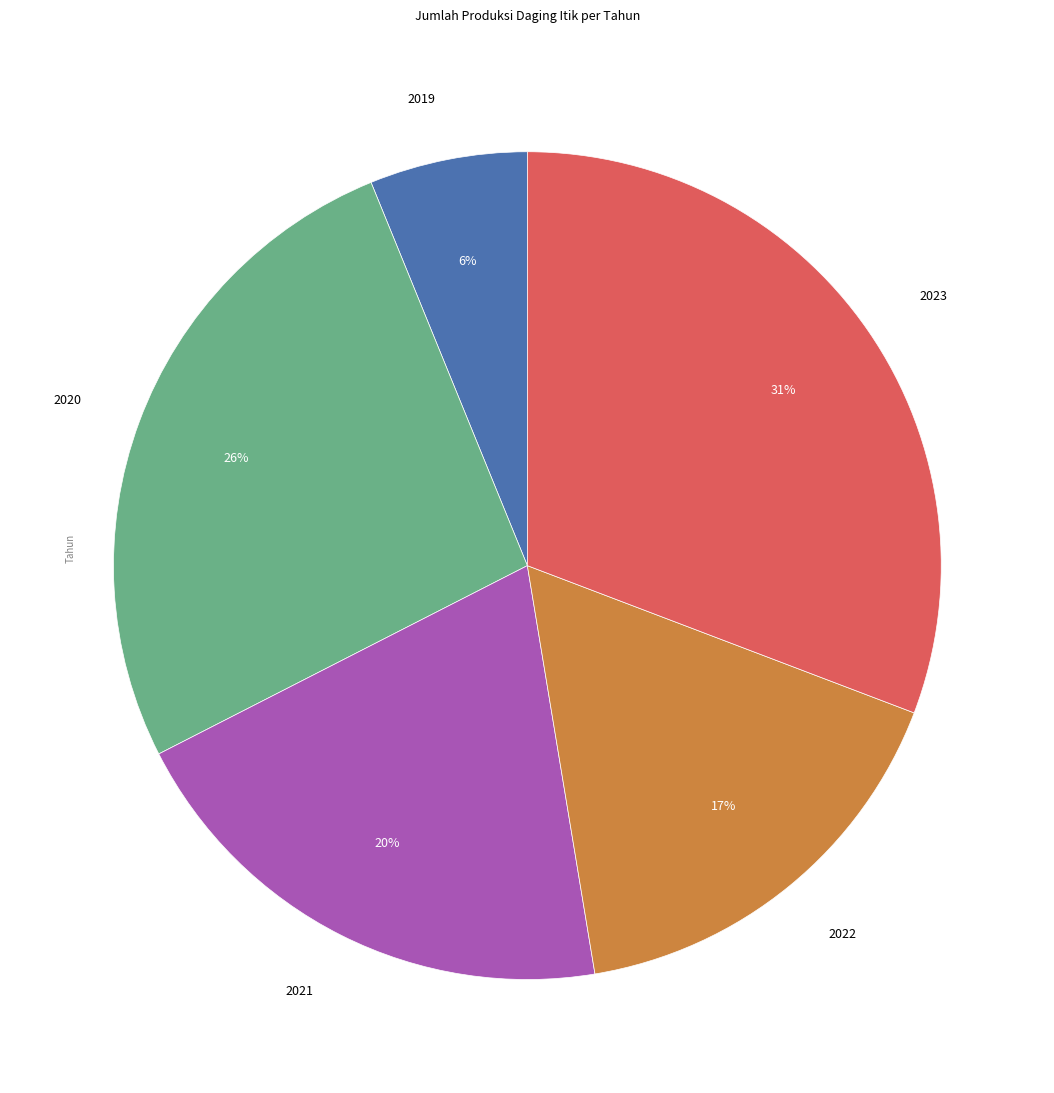

Is there a majority slice in this chart?

No